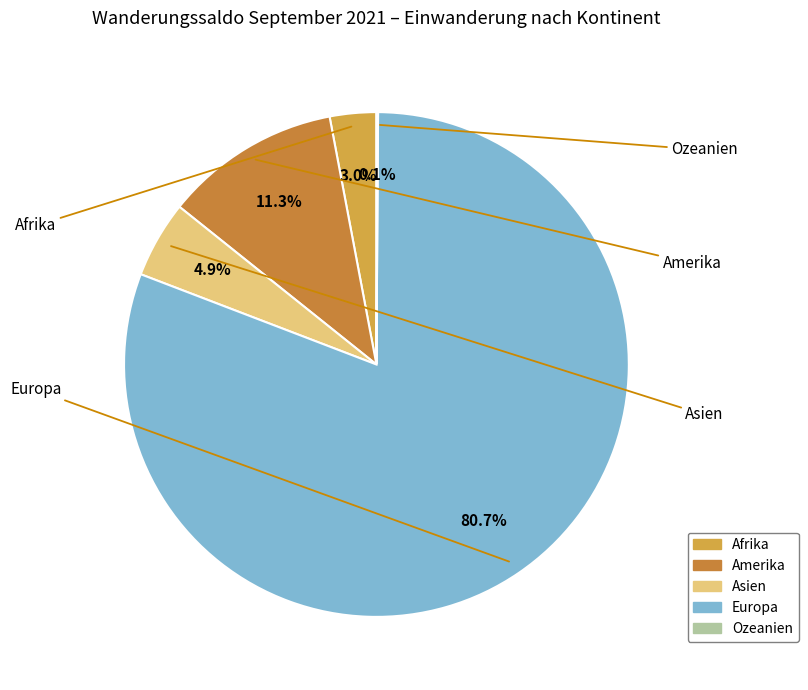

To the nearest percent, what is the average slice percentage?

20%